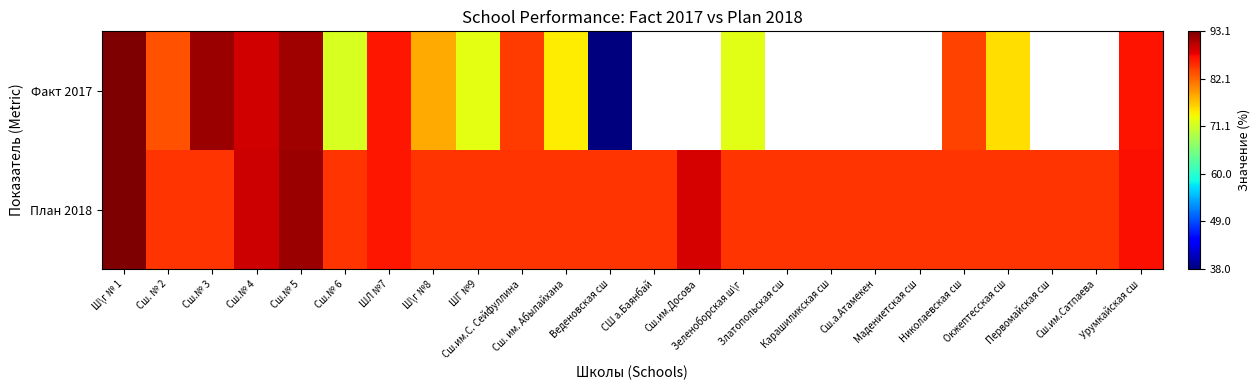

Which series has the largest total across all categories?

План 2018